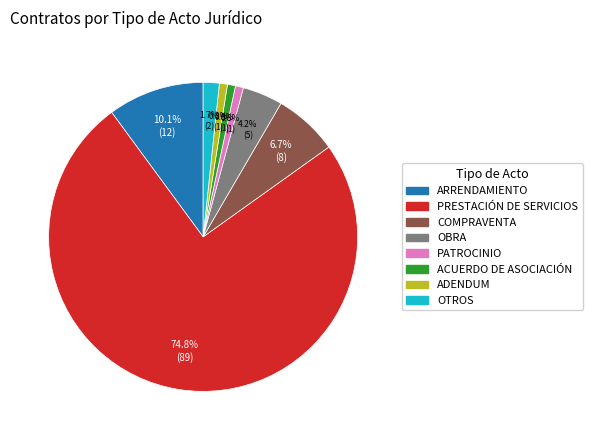

Which has a higher value, ARRENDAMIENTO or ACUERDO DE ASOCIACIÓN?

ARRENDAMIENTO